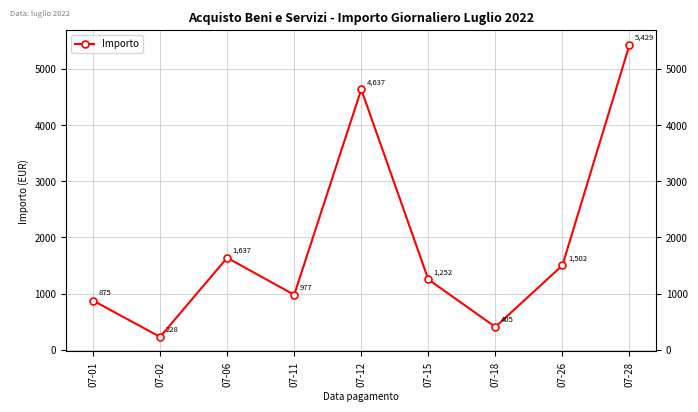

How many values exceed 1251?

5